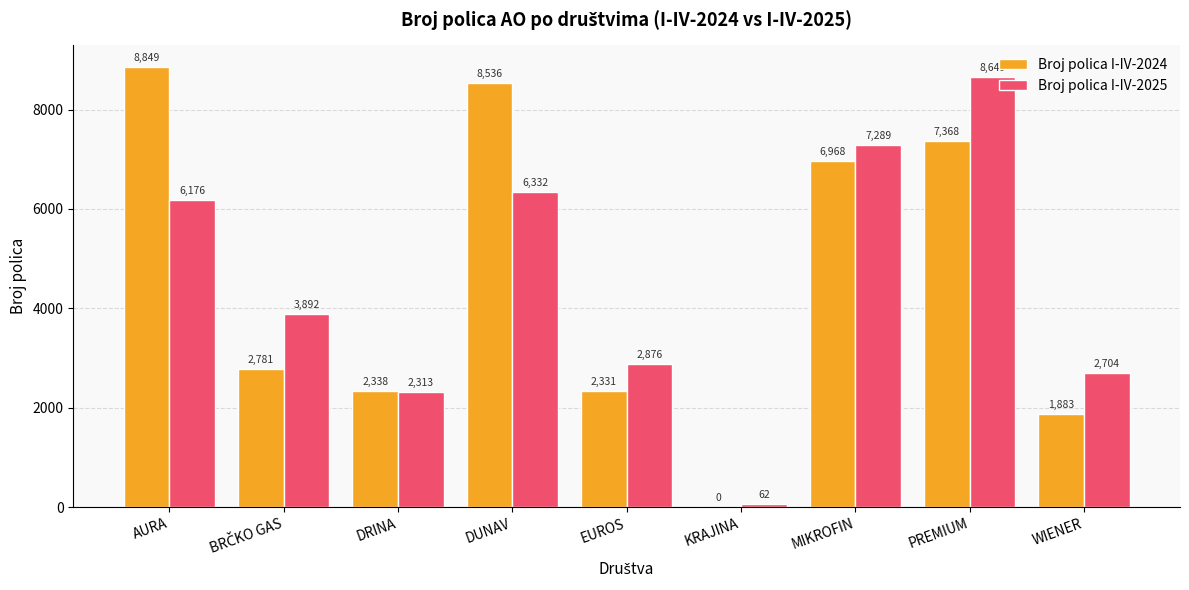

Which category has the highest value in the Broj polica I-IV-2024 series?

AURA